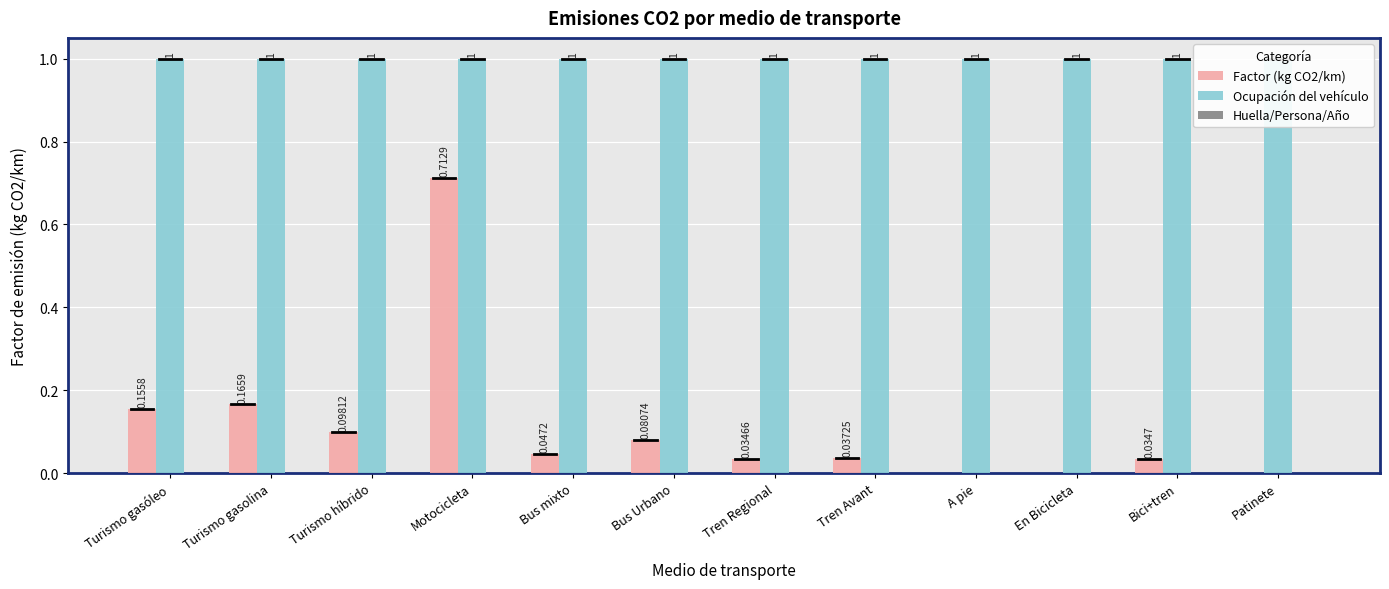

The Huella/Persona/Año series shows 0.0 at Turismo gasóleo. True or false?

True